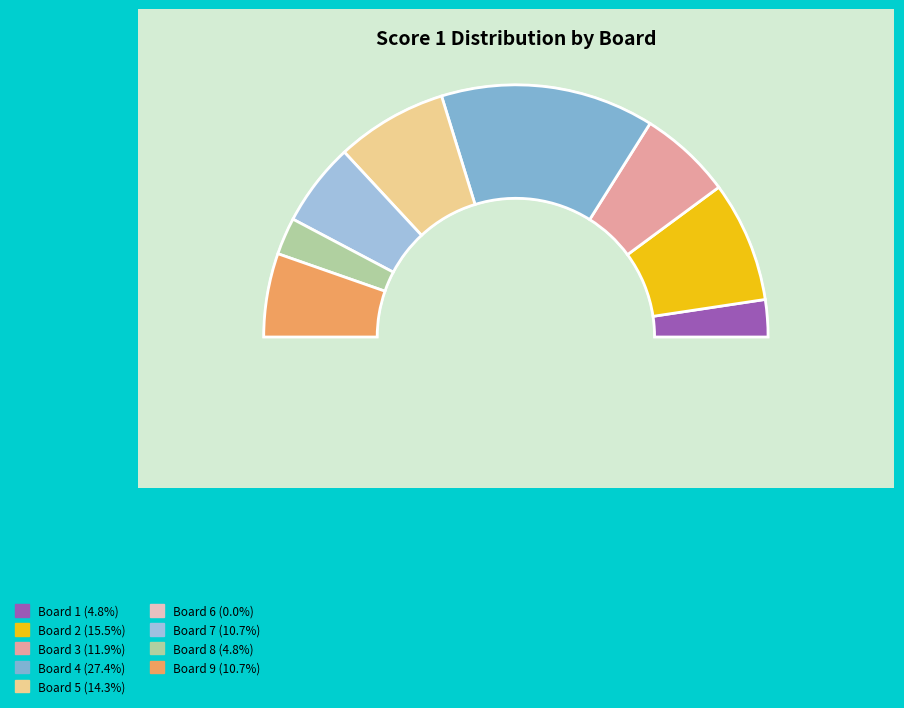

Which slice is the smallest?

Board 6